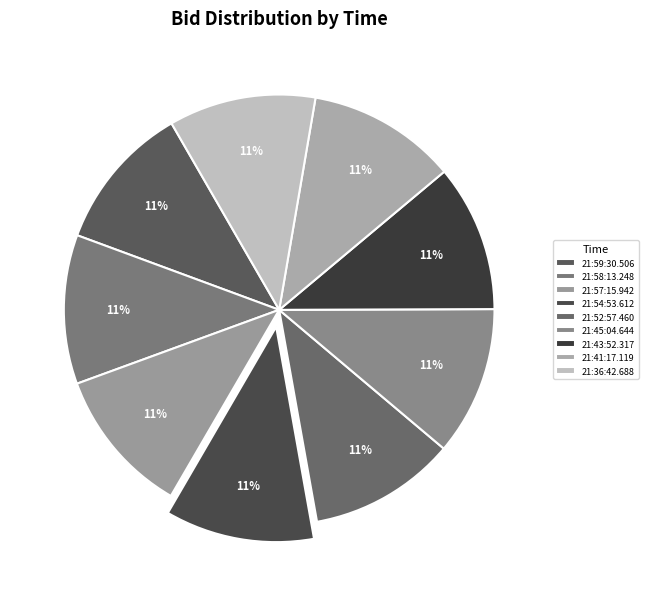

Which category has the smallest portion of the pie?

21:59:30.506